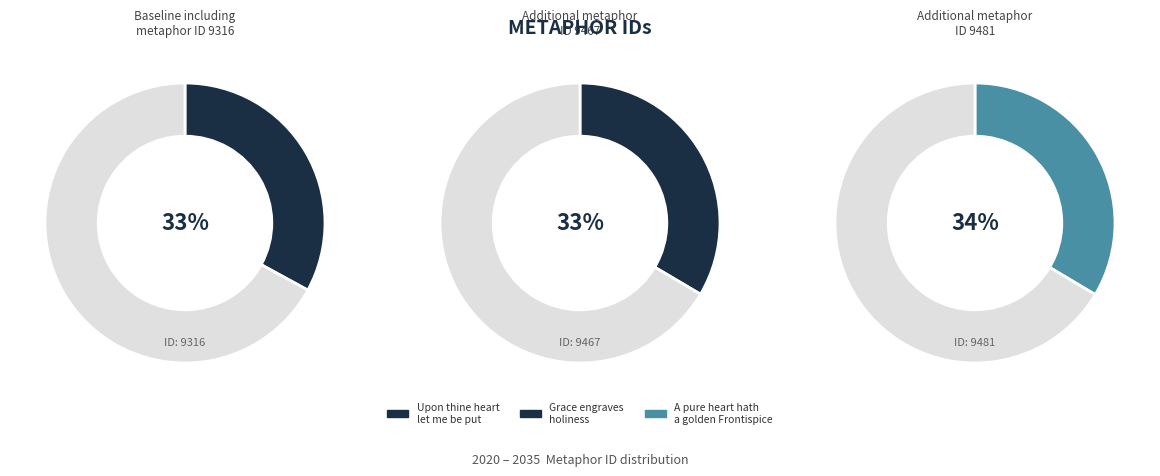

How many segments does this pie chart have?

3